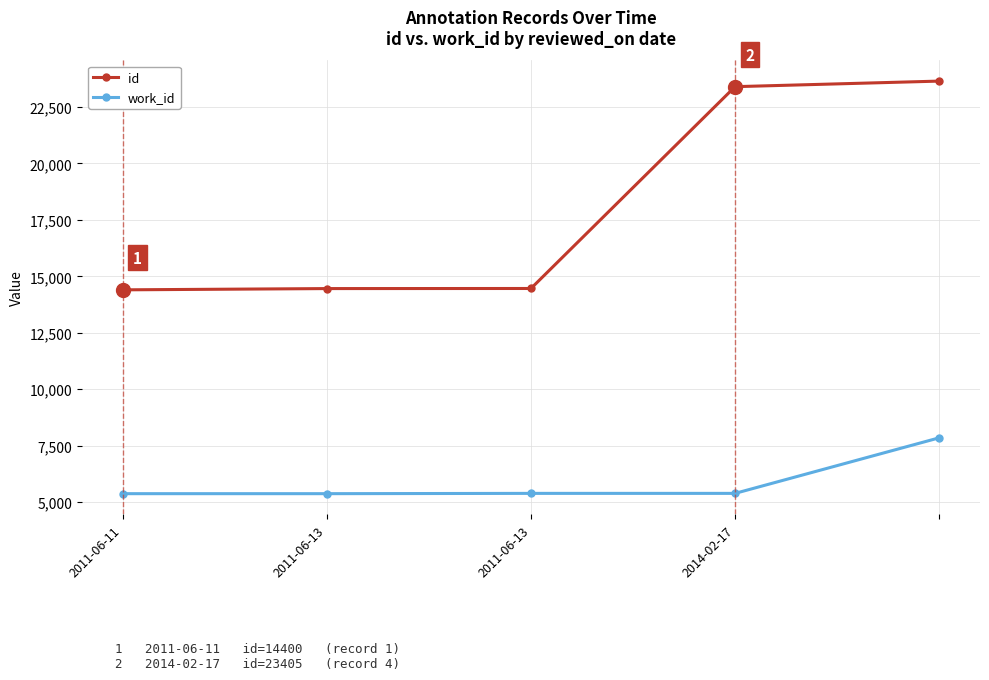

Rank the series by their maximum value, from lowest to highest.

work_id, id